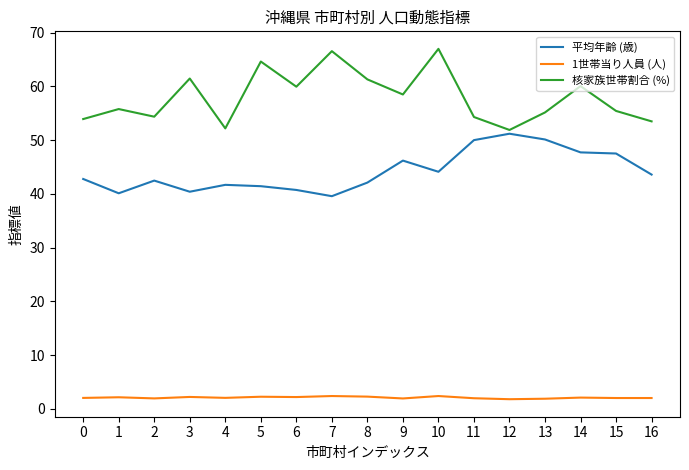

At which category is the sum across all series the highest?

10